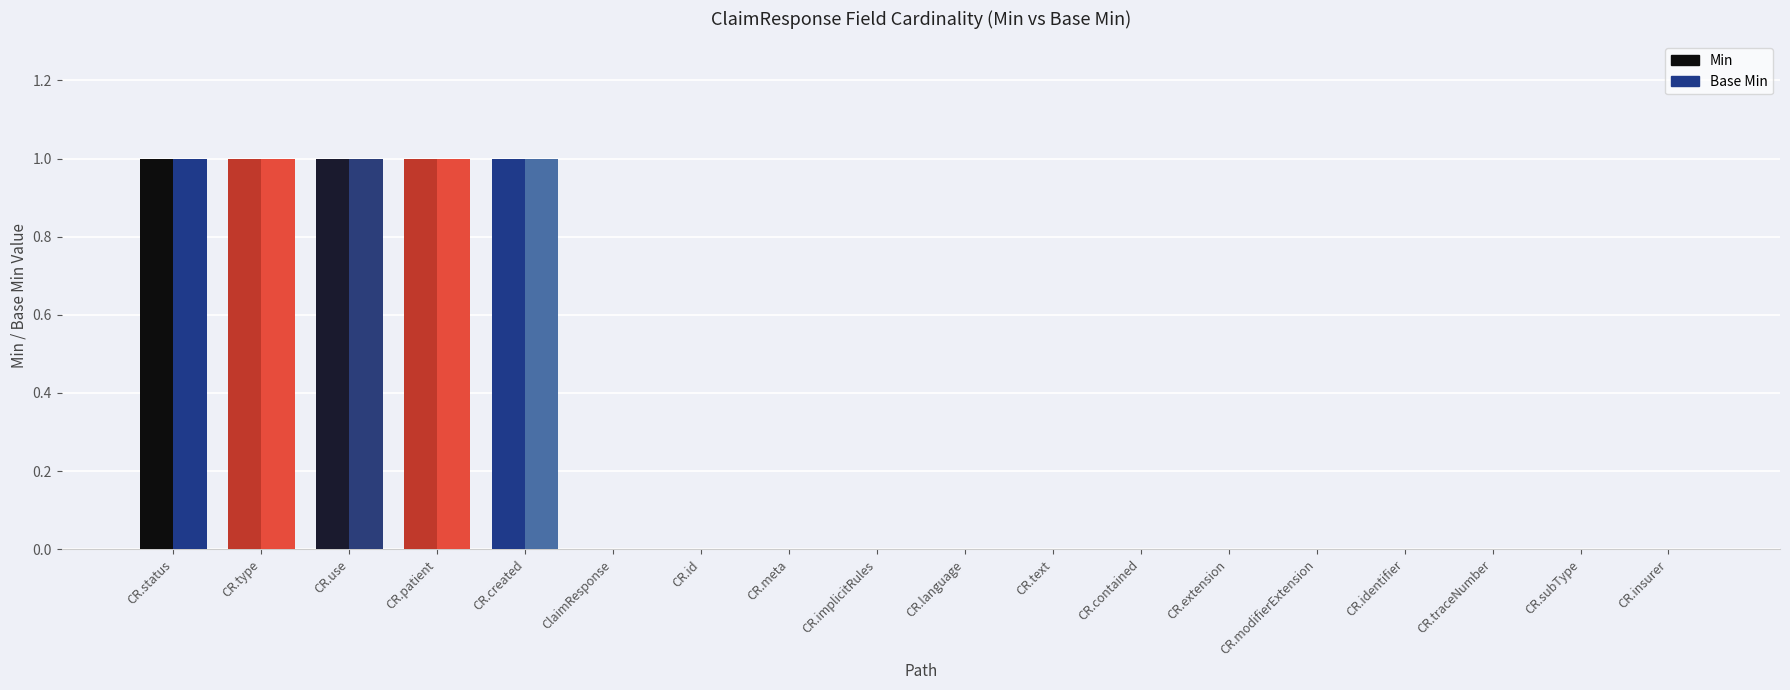

How many distinct data groups are displayed?

2